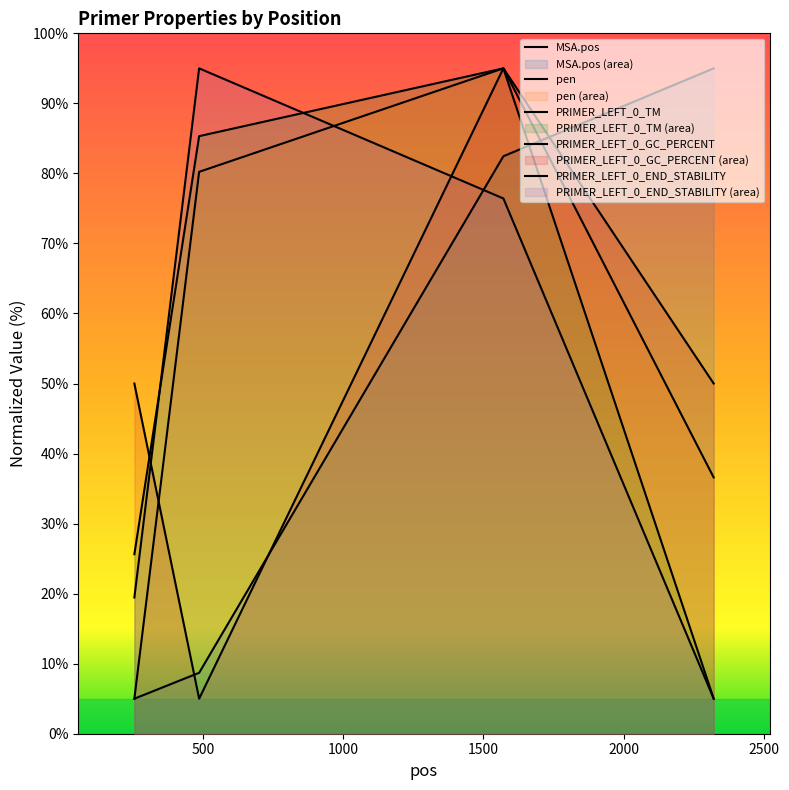

The value of pen at 1571 is 53.1. True or false?

False